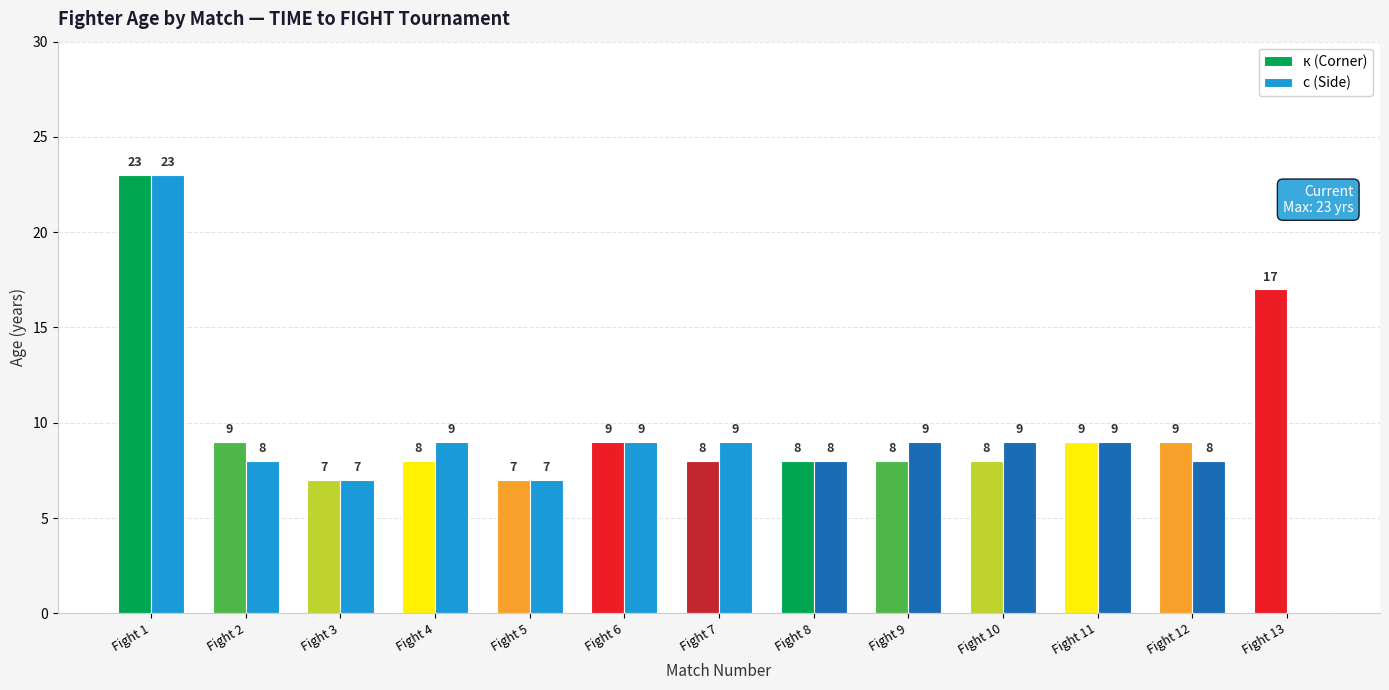

True or false: к (Corner) has a value of 8 at Fight 7.

True